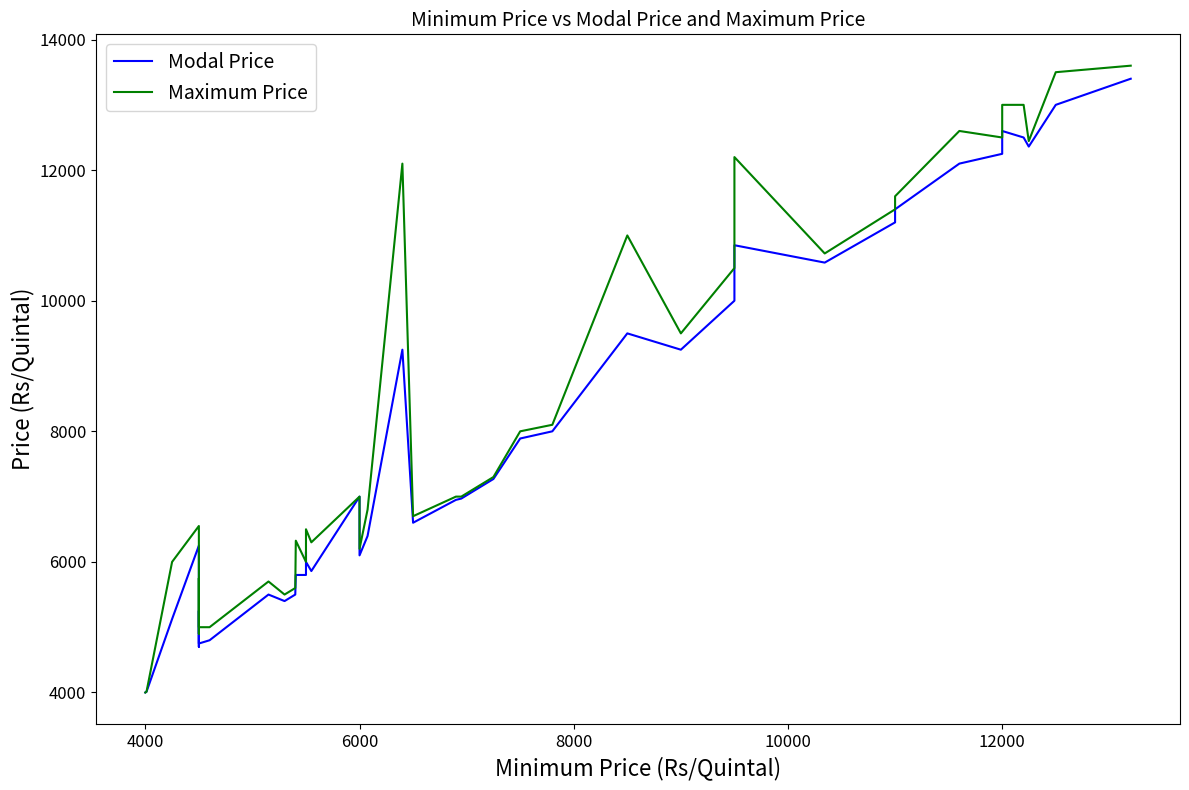

Reading left to right, what are all the values shown in this chart?

Modal Price: 4000	4011	5125	6250	4700	5250	4750	4800	5500	5400	5500	5800	5800	6155	6000	5860	7000	6100	6397	9250	6600	6950	6970	7270	7890	8000	9500	9250	10000	10850	10584	11200	11400	12100	12250	12600	12500	12361	13000	13400
Maximum Price: 4000	4011	6000	6550	4900	5750	5000	5000	5700	5500	5600	6325	6000	6325	6500	6300	7000	6200	6800	12100	6700	7000	7000	7300	8000	8100	11000	9500	10500	12200	10724	11400	11600	12600	12500	13000	13000	12445	13500	13600